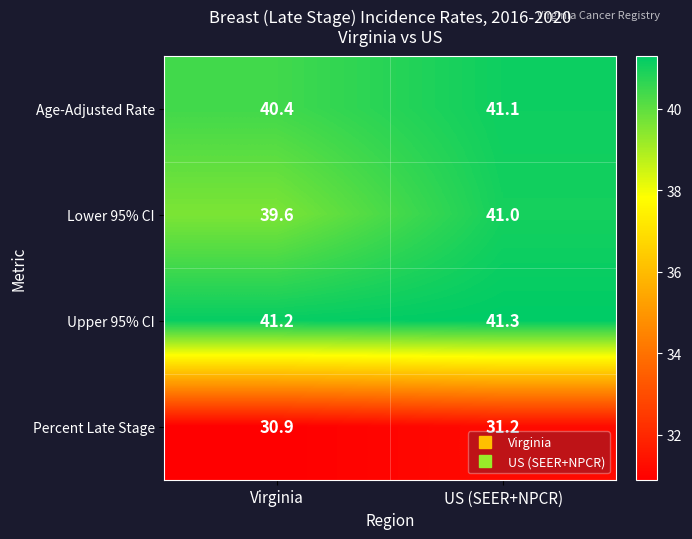

Which series has the largest total across all categories?

Upper 95% CI